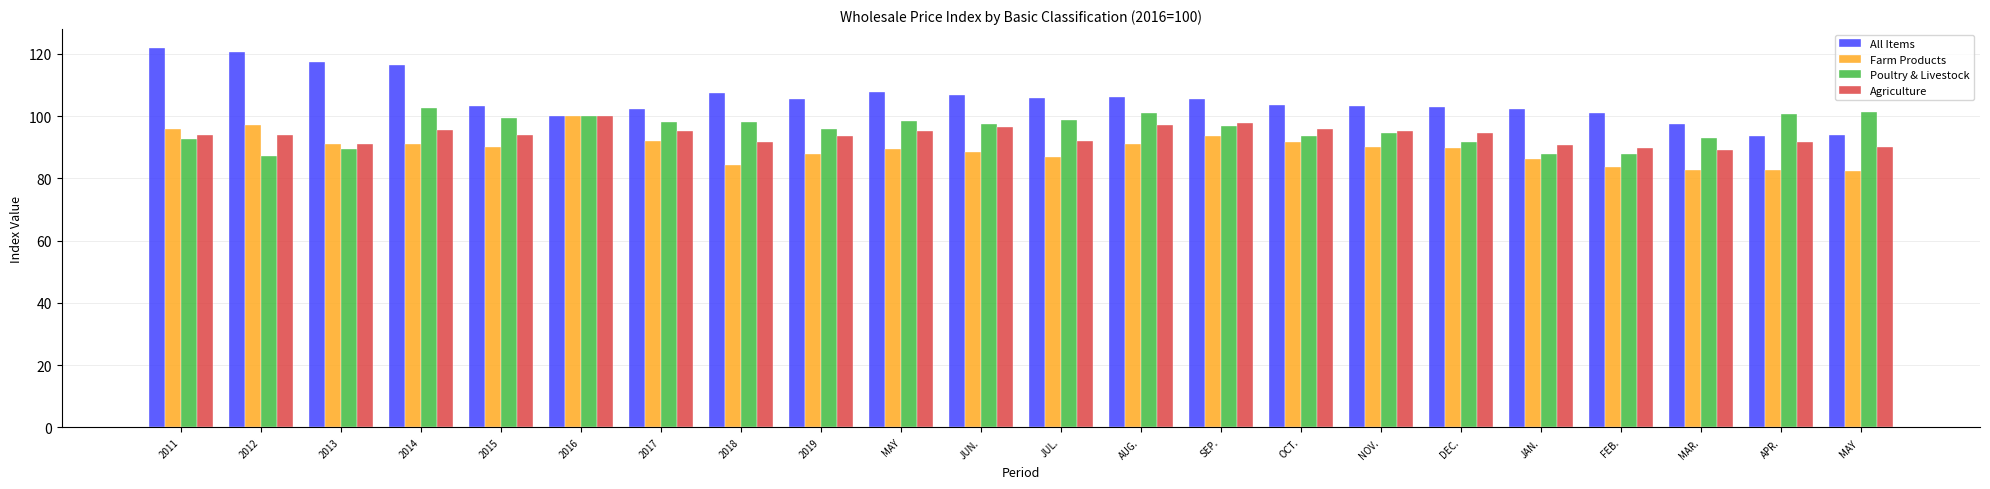

Is the value of Farm Products at 2014 greater than the value of Agriculture at OCT.?

No